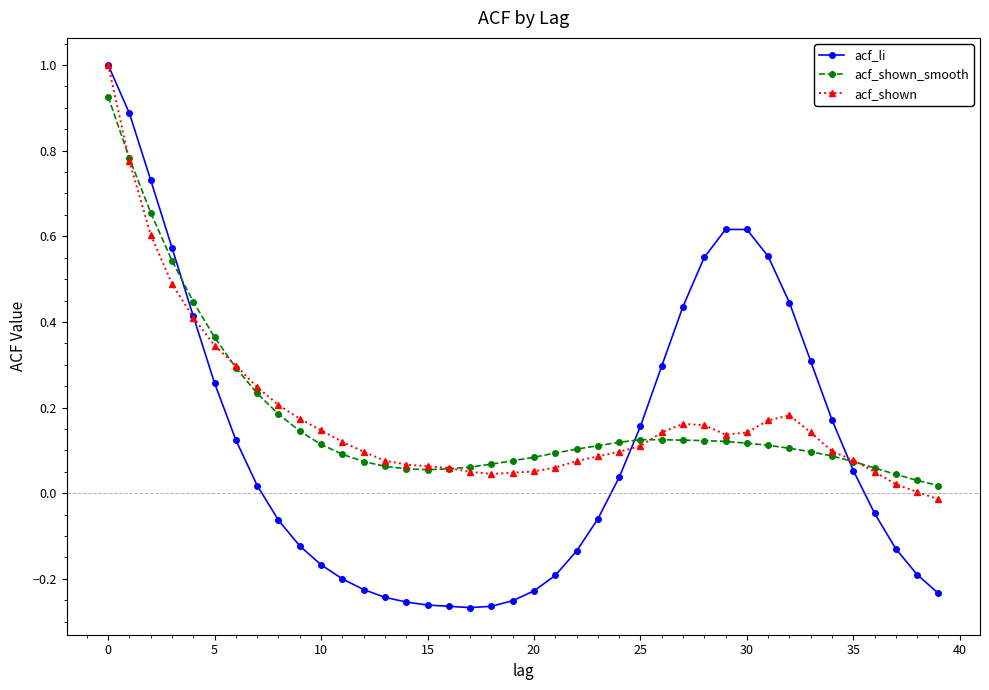

How many data points in acf_li are above 0?

20